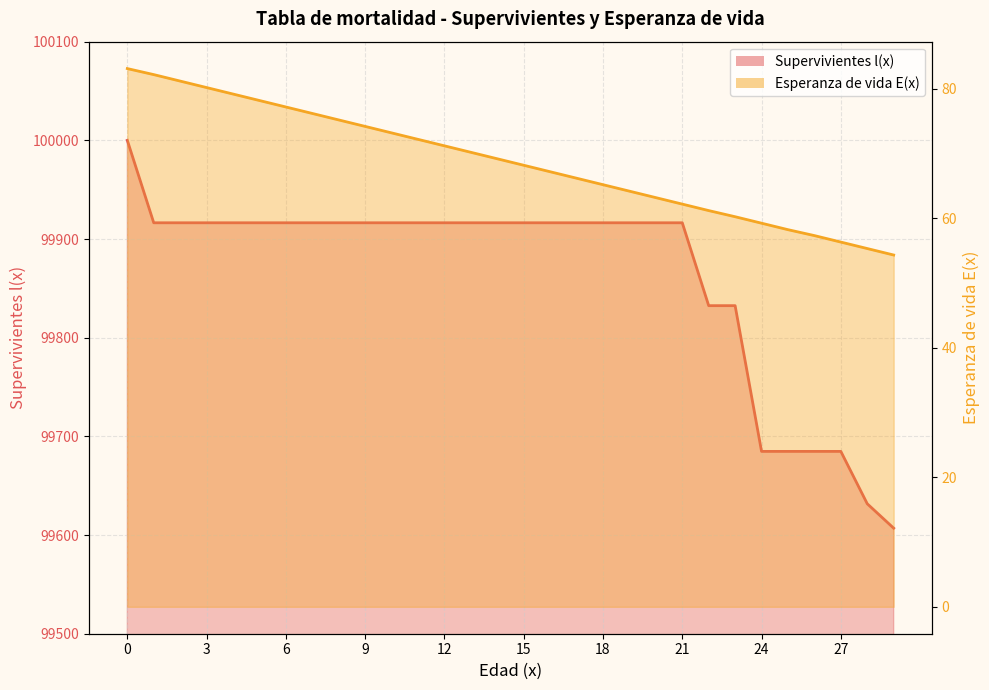

Reading left to right, what are all the values shown in this chart?

Supervivientes l(x): 0=100000.0	1=99916.5	2=99916.5	3=99916.5	4=99916.5	5=99916.5	6=99916.5	7=99916.5	8=99916.5	9=99916.5	10=99916.5	11=99916.5	12=99916.5	13=99916.5	14=99916.5	15=99916.5	16=99916.5	17=99916.5	18=99916.5	19=99916.5	20=99916.5	21=99916.5	22=99832.5	23=99832.5	24=99684.8	25=99684.8	26=99684.8	27=99684.8	28=99631.7	29=99607.0
Esperanza de vida E(x): 0=83.1	1=82.2	2=81.2	3=80.2	4=79.2	5=78.2	6=77.2	7=76.2	8=75.2	9=74.2	10=73.2	11=72.2	12=71.2	13=70.2	14=69.2	15=68.2	16=67.2	17=66.2	18=65.2	19=64.2	20=63.2	21=62.2	22=61.2	23=60.2	24=59.2	25=58.2	26=57.3	27=56.3	28=55.3	29=54.3